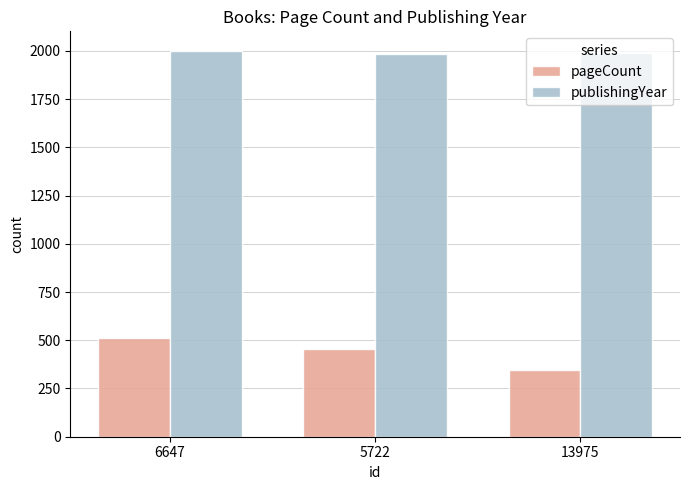

What are all the series names shown in the legend?

pageCount, publishingYear